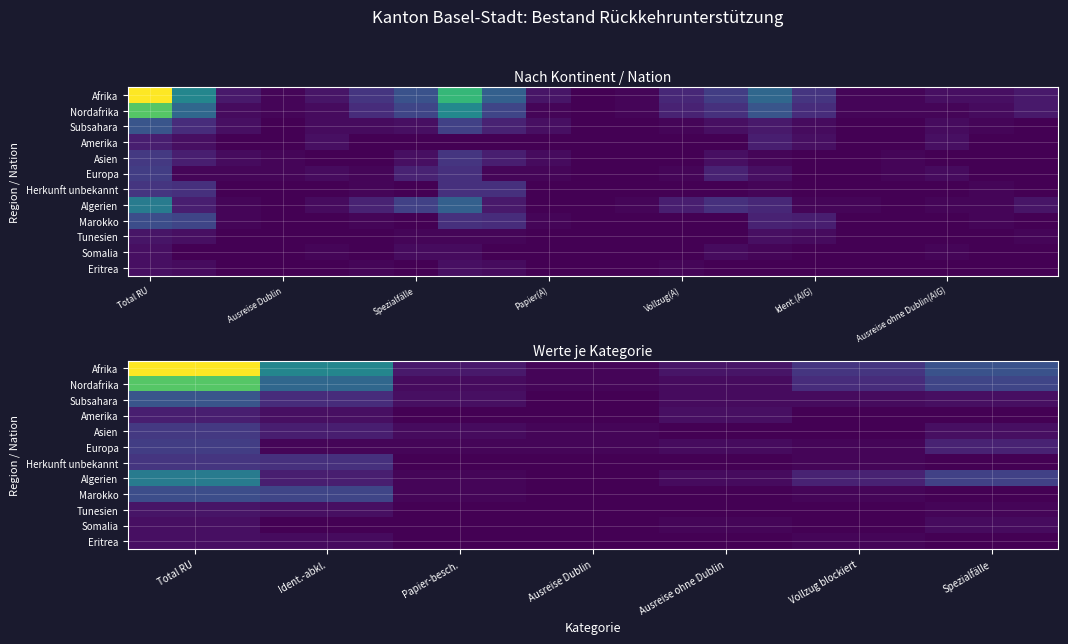

List the series in order of their peak value, lowest first.

Somalia, Eritrea, Tunesien, Amerika, Herkunft unbekannt, Asien, Europa, Marokko, Subsahara, Algerien, Nordafrika, Afrika